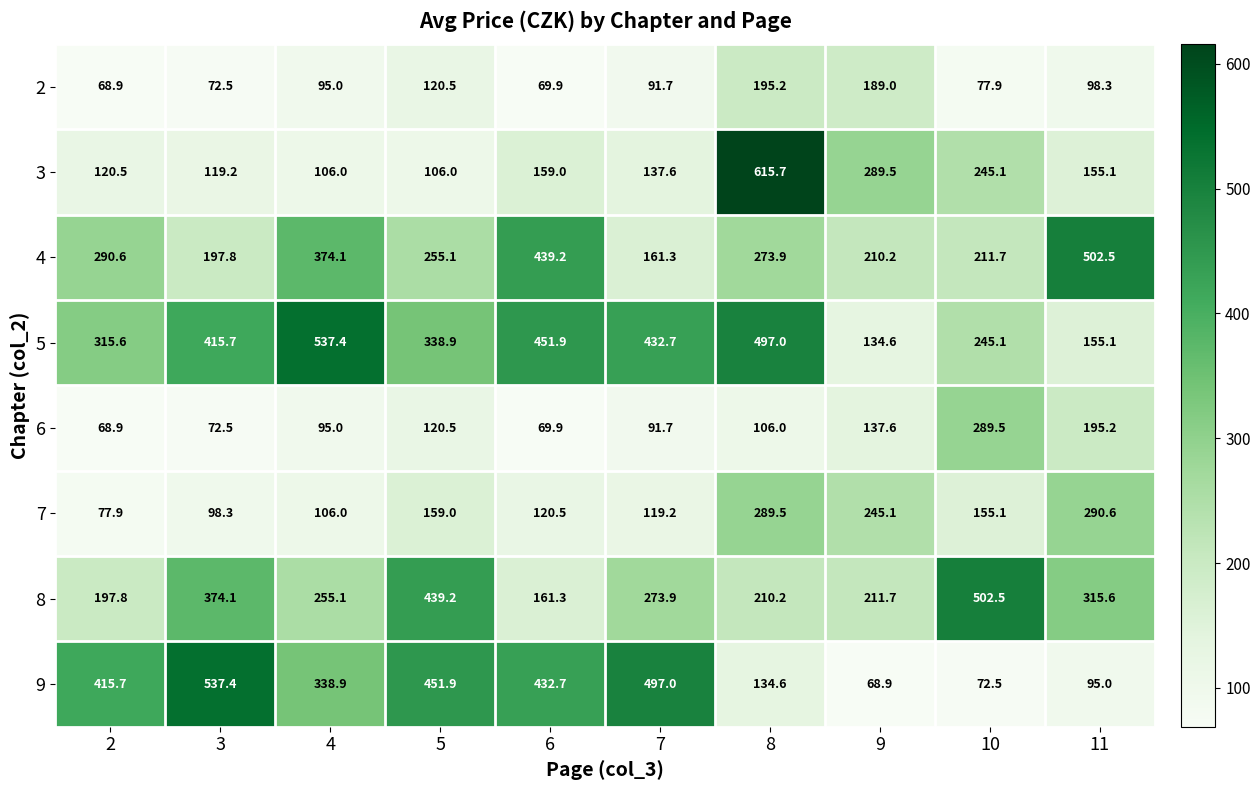

What is the sum of all 9 values?

3044.6